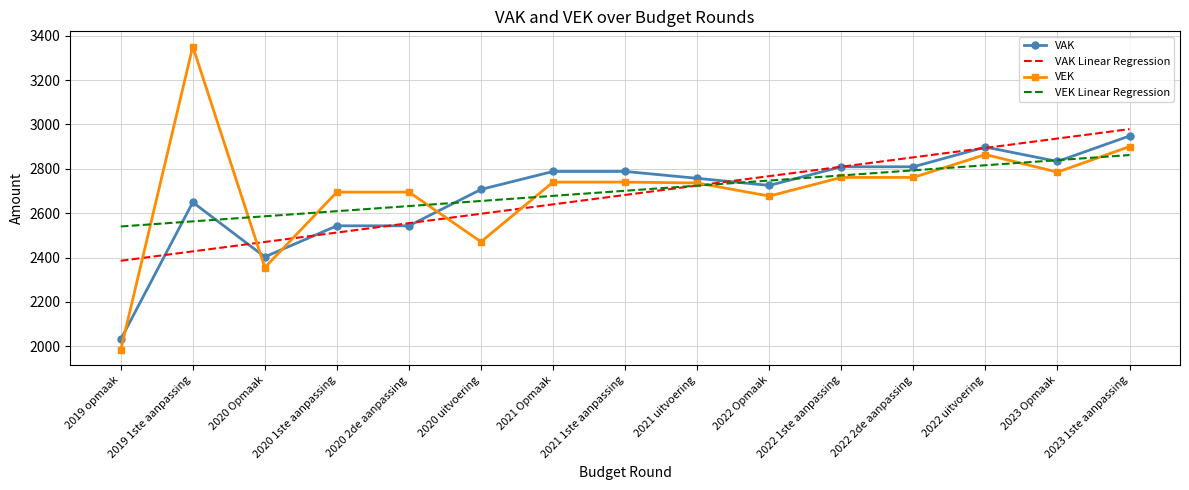

List the labels in order of VAK Linear Regression value, largest first.

2023 1ste aanpassing, 2023 Opmaak, 2022 uitvoering, 2022 2de aanpassing, 2022 1ste aanpassing, 2022 Opmaak, 2021 uitvoering, 2021 1ste aanpassing, 2021 Opmaak, 2020 uitvoering, 2020 2de aanpassing, 2020 1ste aanpassing, 2020 Opmaak, 2019 1ste aanpassing, 2019 opmaak